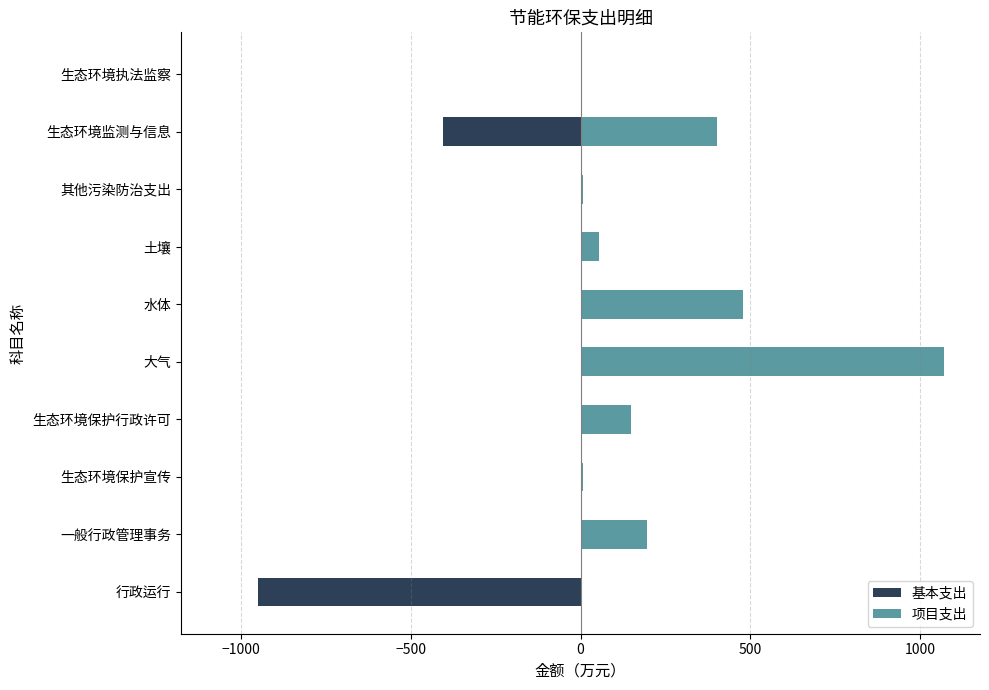

Is it true that 基本支出 equals -534.2 at 生态环境监测与信息?

False